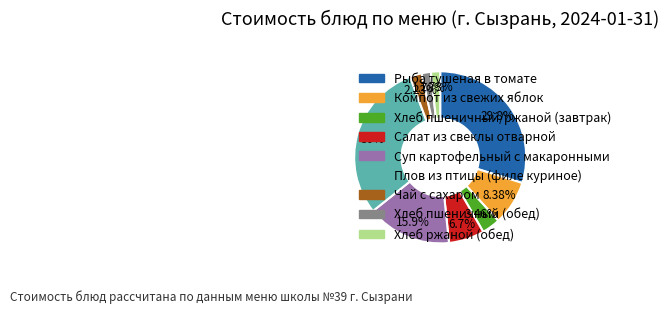

How many slices are in this pie chart?

9